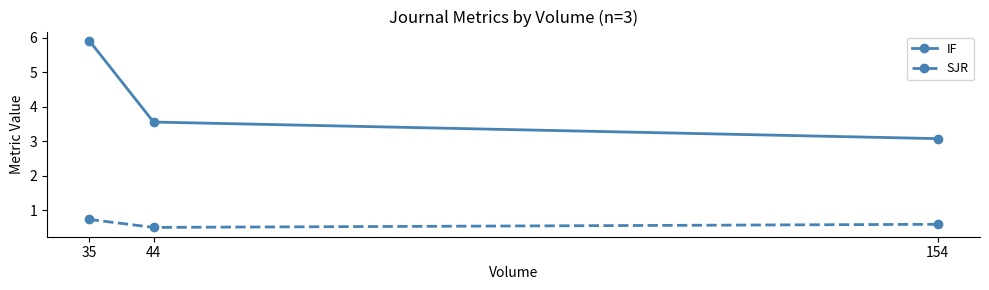

The value of SJR at 44 is 0.5. True or false?

True